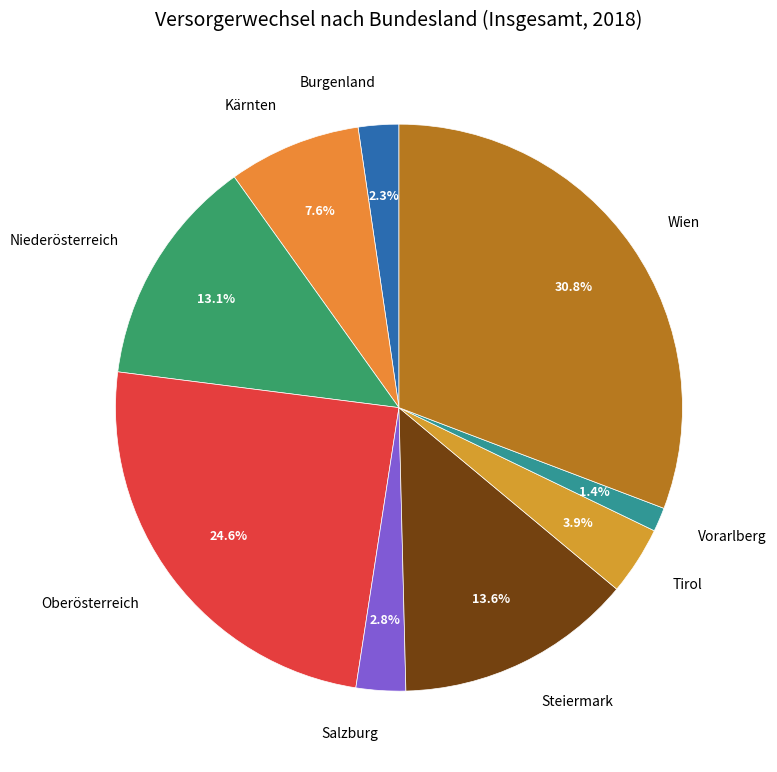

How many segments does this pie chart have?

9